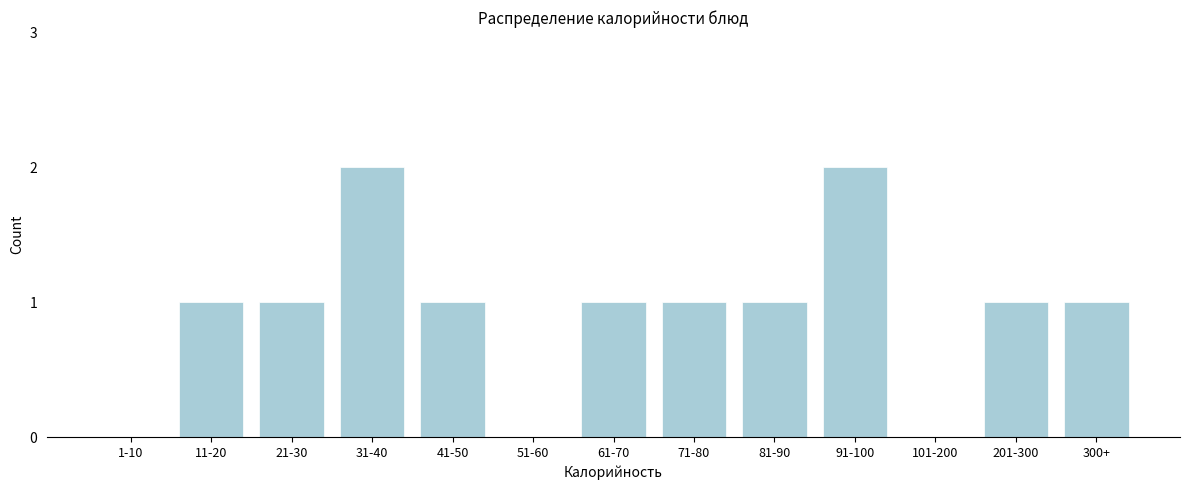

Reading right to left, what are all the values shown in this chart?

300+=1	201-300=1	101-200=0	91-100=2	81-90=1	71-80=1	61-70=1	51-60=0	41-50=1	31-40=2	21-30=1	11-20=1	1-10=0